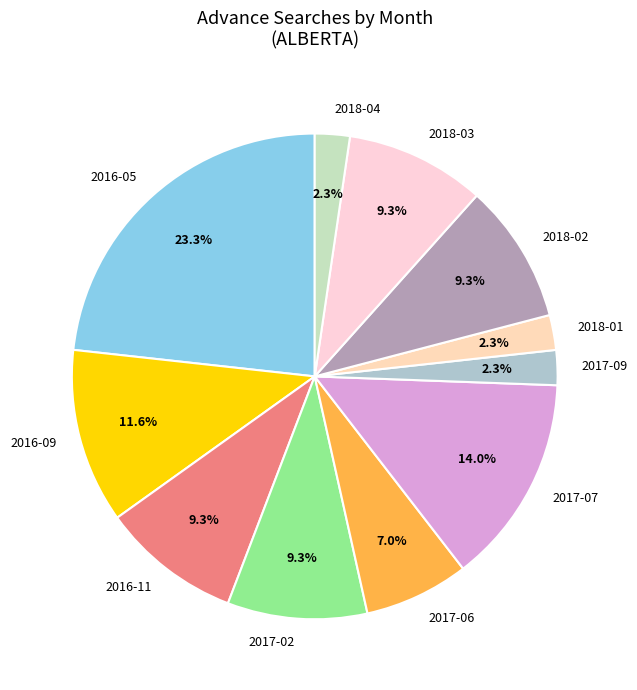

What is the largest slice in the pie chart?

2016-05